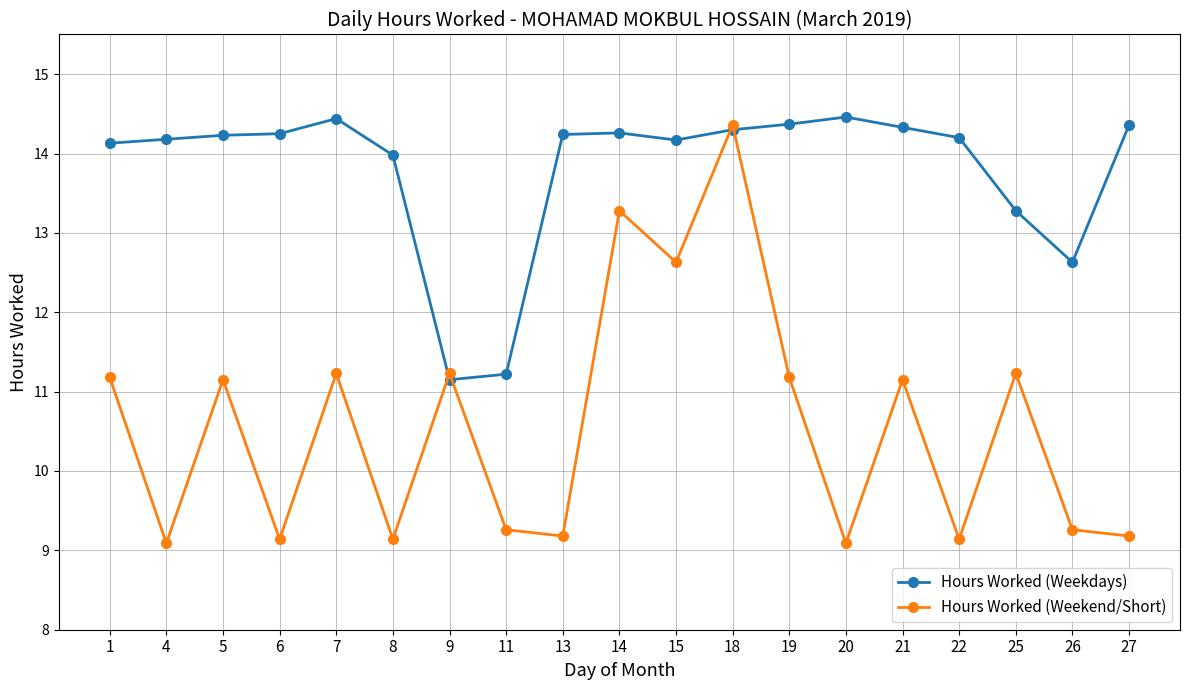

What are all the series names shown in the legend?

Hours Worked (Weekdays), Hours Worked (Weekend/Short)